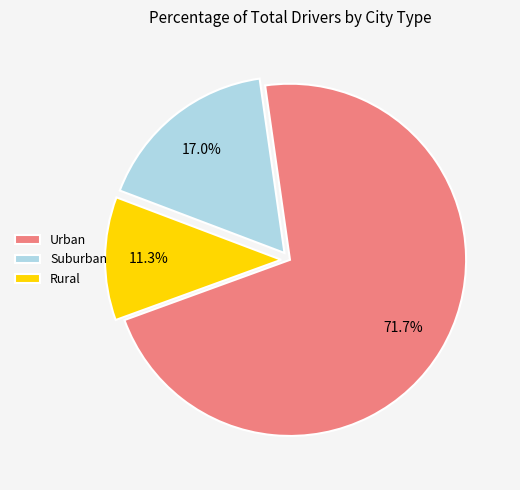

What is the total percentage of Rural and Urban?

83.0%